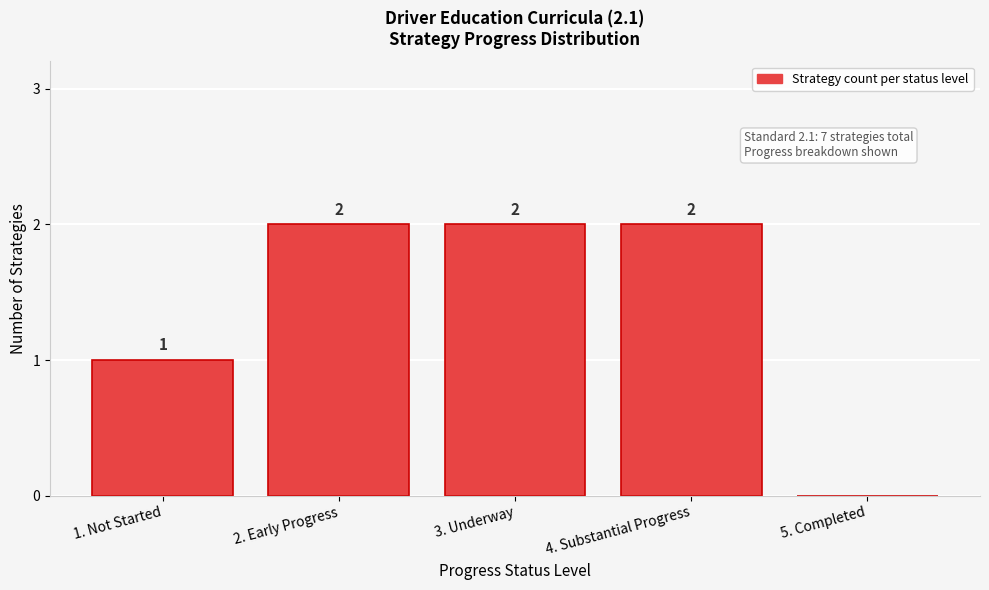

Reading left to right, list all the values displayed in this chart.

1. Not Started=1	2. Early Progress=2	3. Underway=2	4. Substantial Progress=2	5. Completed=0